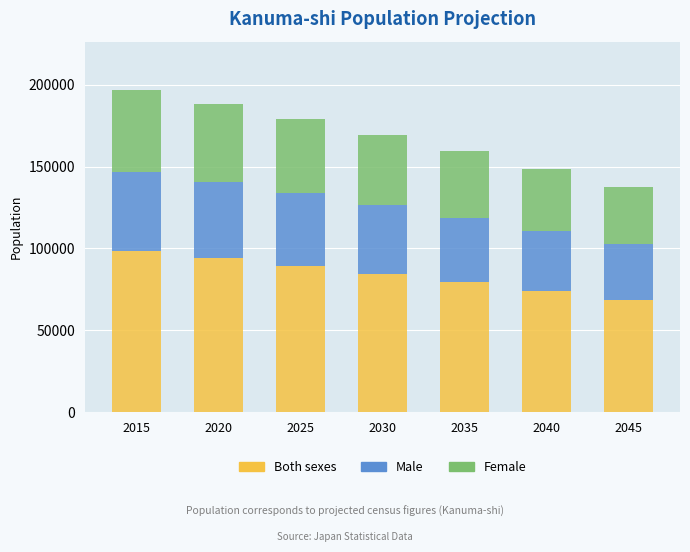

What is the maximum value for Both sexes?

98374